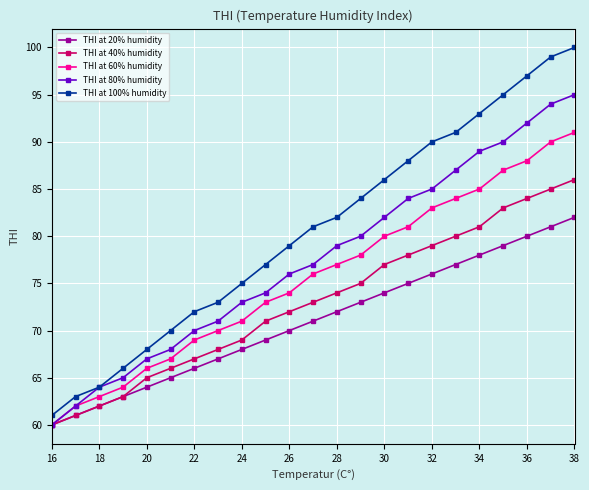

True or false: THI at 60% humidity and THI at 100% humidity cross at least once.

False